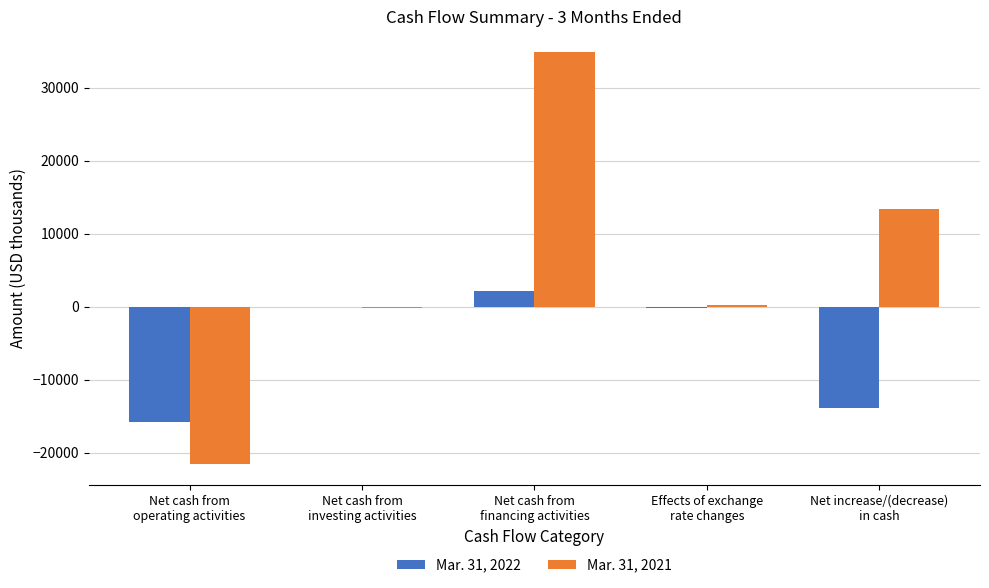

What is the sum of all Mar. 31, 2021 values?

26856